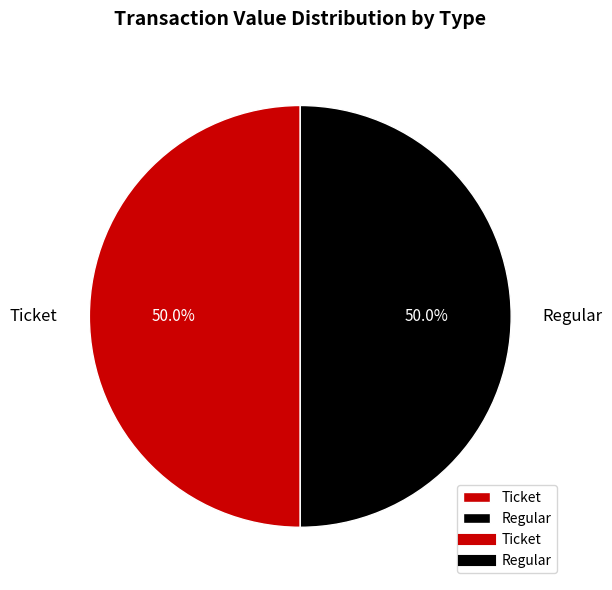

The Ticket slice represents 10% of the pie. True or false?

False